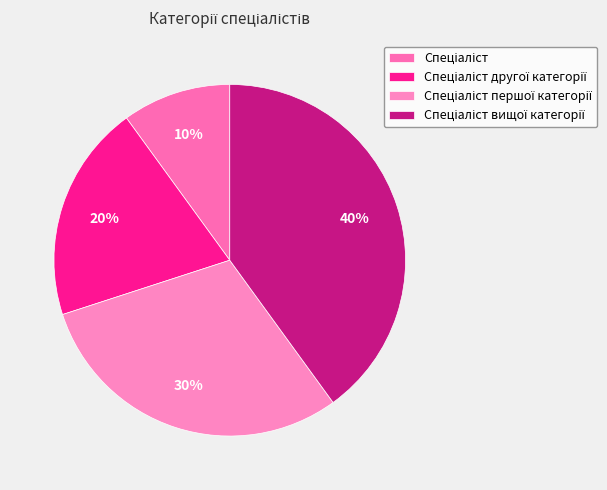

How many segments does this pie chart have?

4